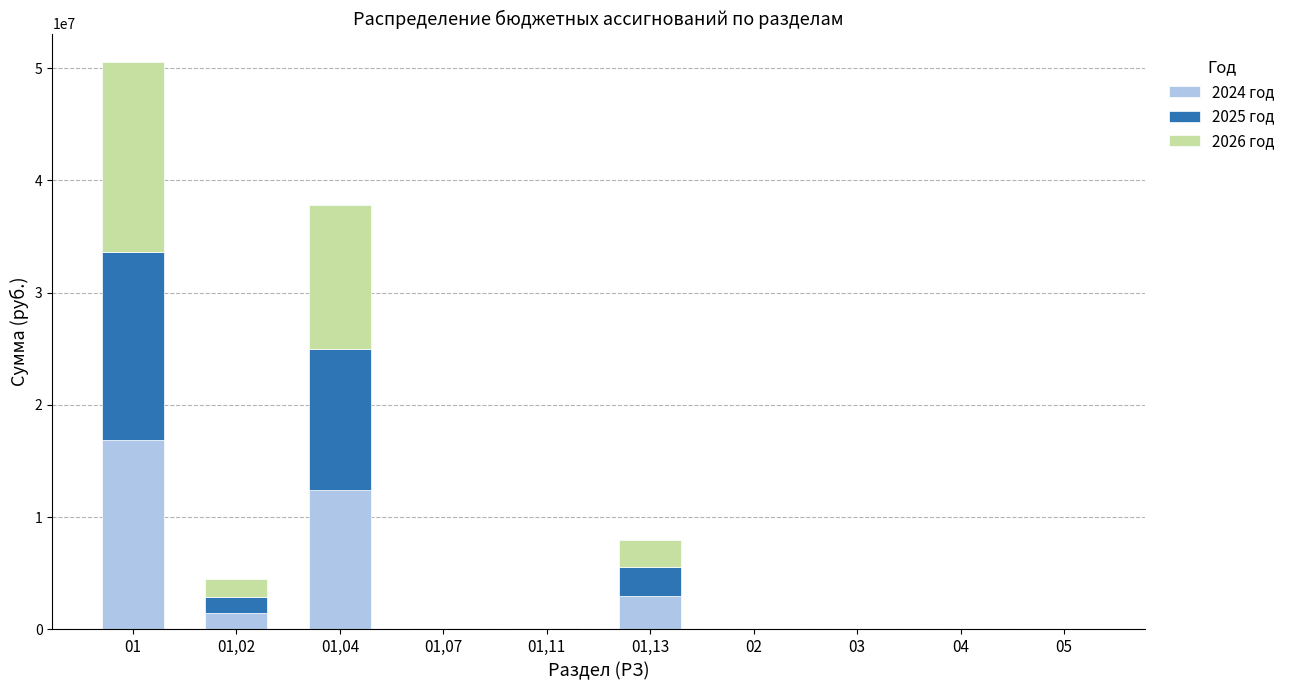

At which label is 2024 год closest to 8432500?

01,04